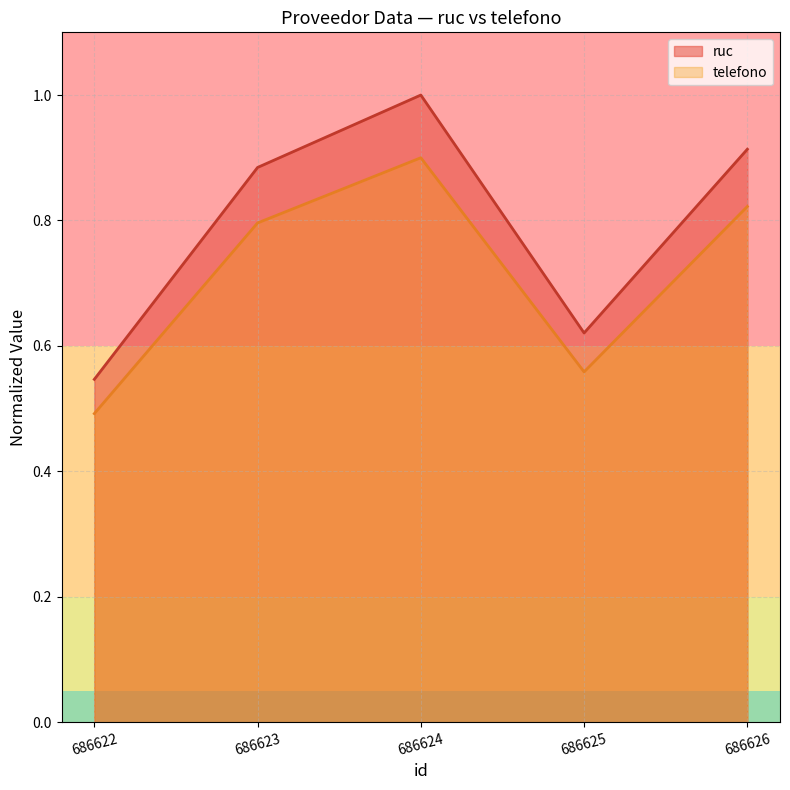

What is the value of the ruc point at the 1st from the left?

0.5